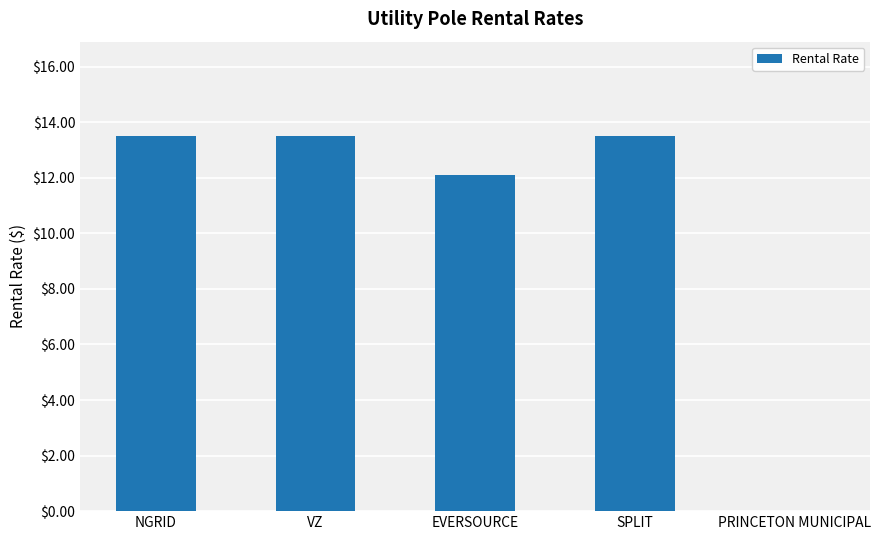

Are the bars grouped side by side (vs. stacked)?

No